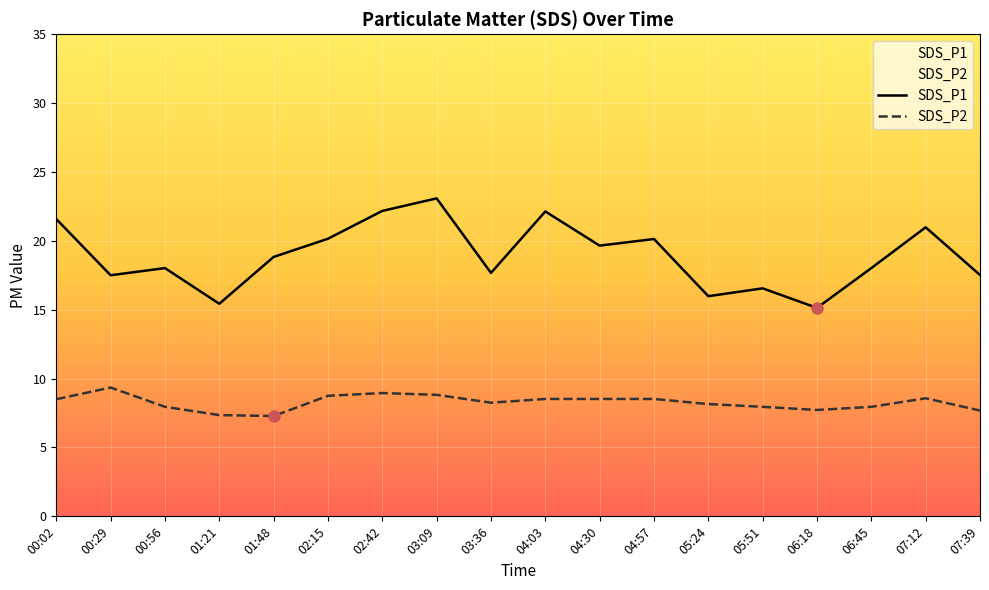

At which category does SDS_P2 reach its first local peak?

00:29